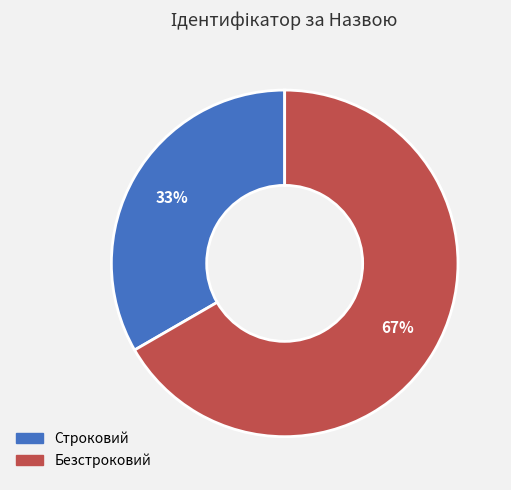

To the nearest percent, what is the combined percentage of Безстроковий and Строковий?

100%